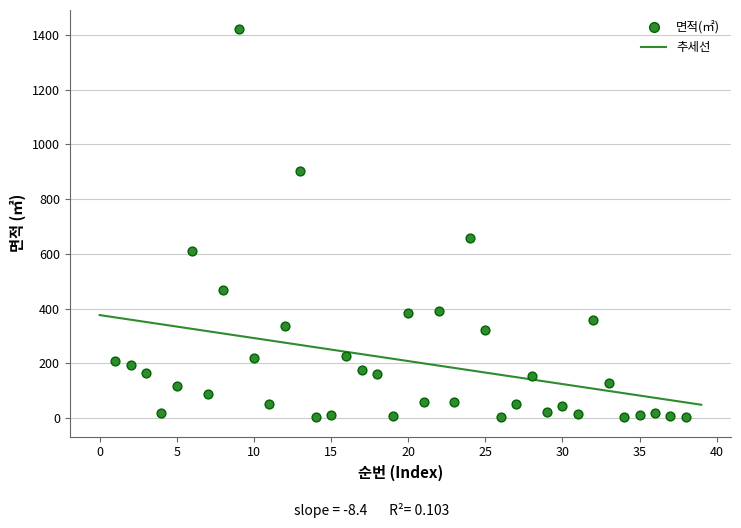

What Y value in the scatter plot is closest to 711?

658